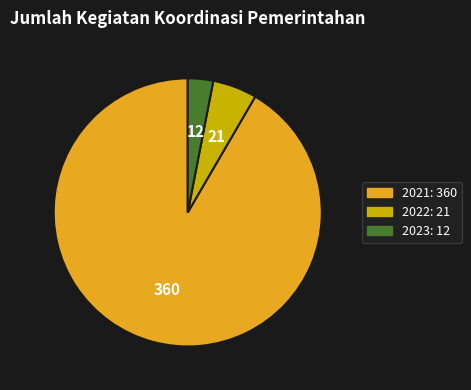

Is it true that 2023 is 3% of the pie?

True